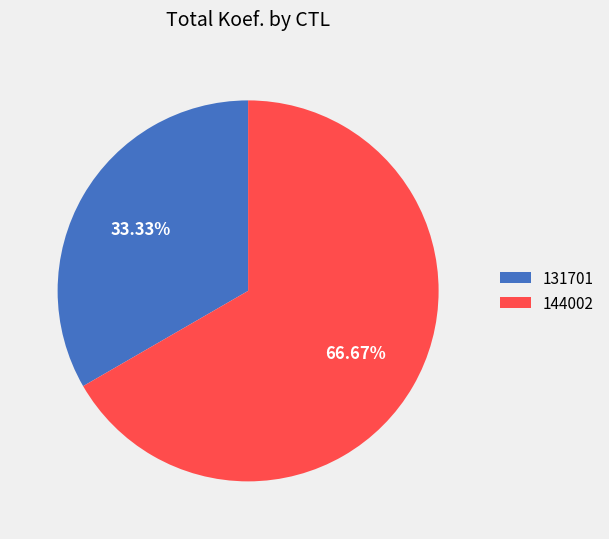

To the nearest percent, what is the difference between the 131701 and 144002 slice percentages?

33%